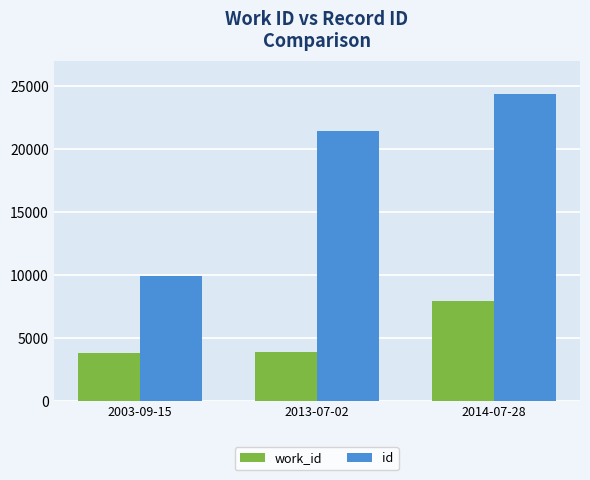

How many series are shown in this chart?

2